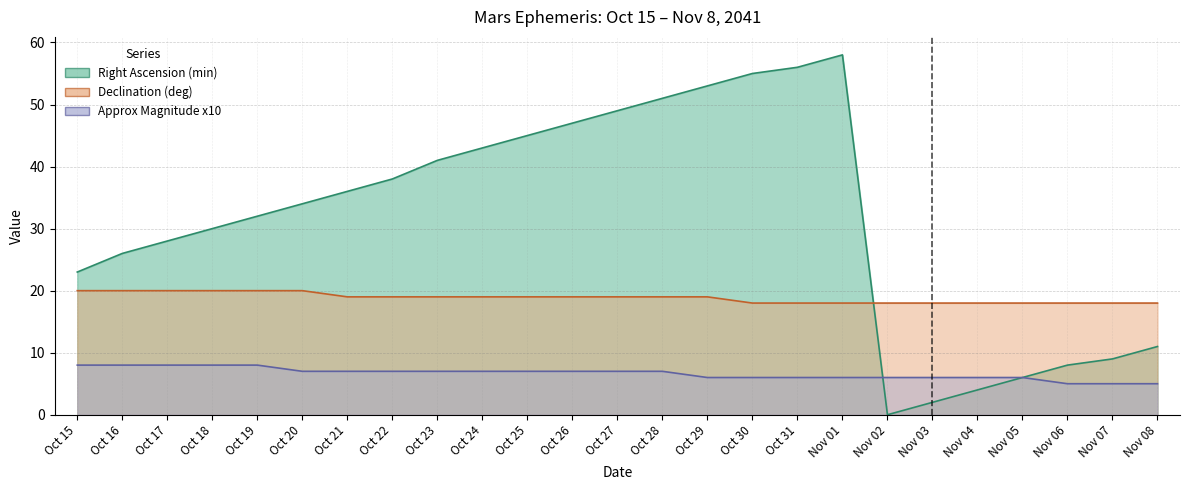

How many data points in Right Ascension (min) are above 34?

12